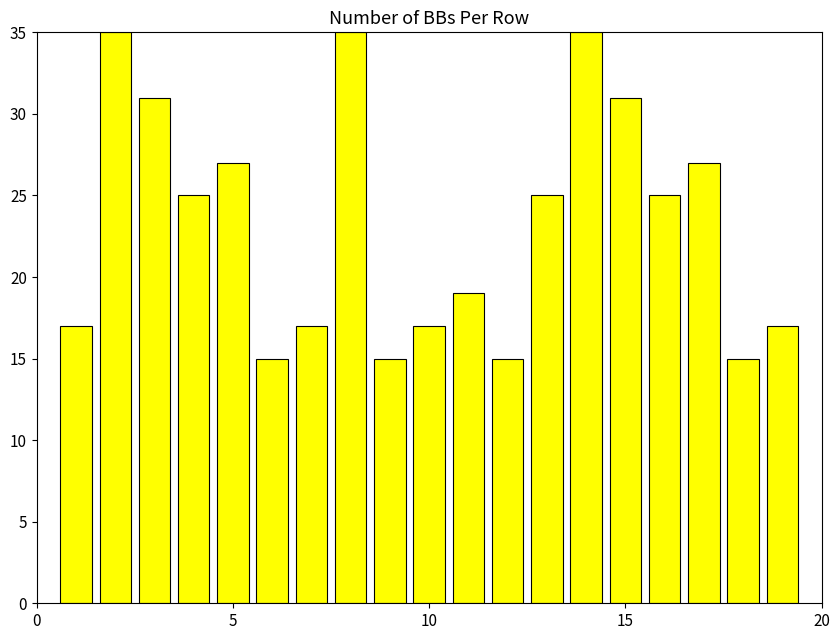

How many distinct data groups are displayed?

1